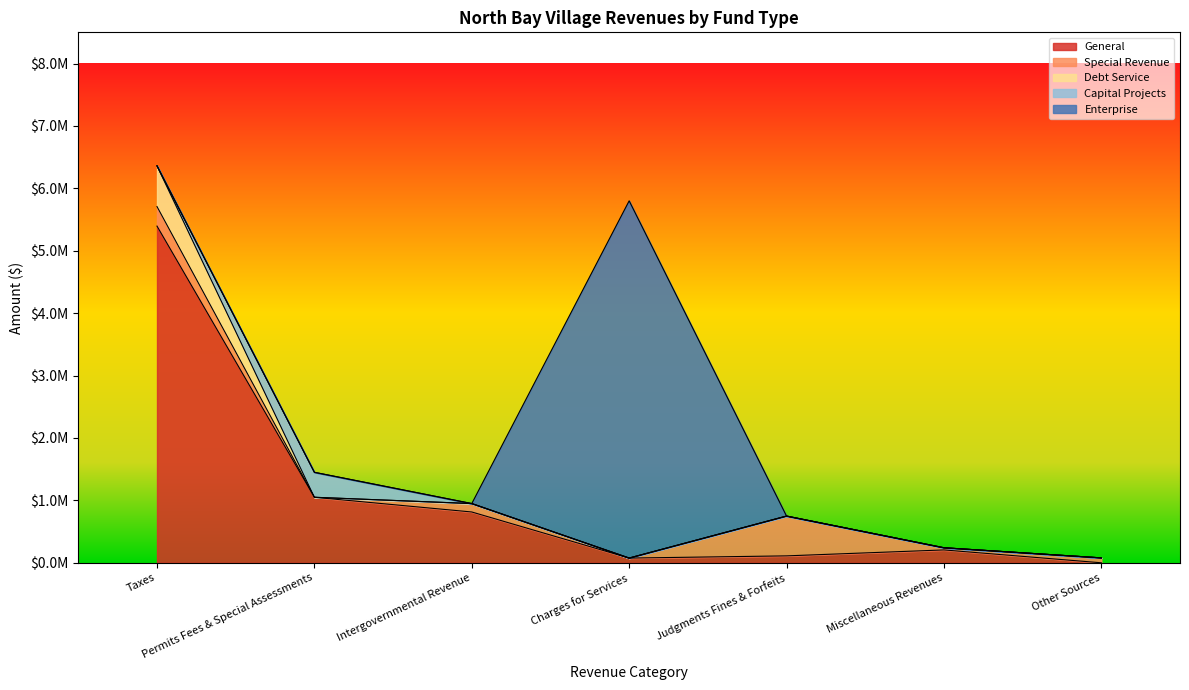

What is the total value across all series at Total?

15627611